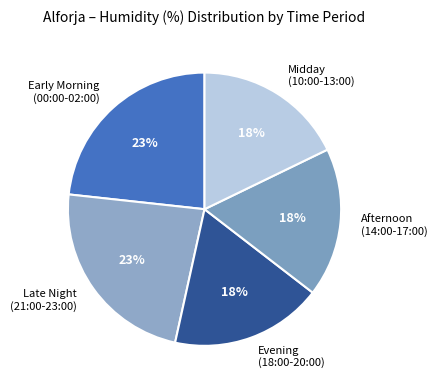

To the nearest percent, what percentage of the pie is Early Morning (00:00-02:00)?

23%